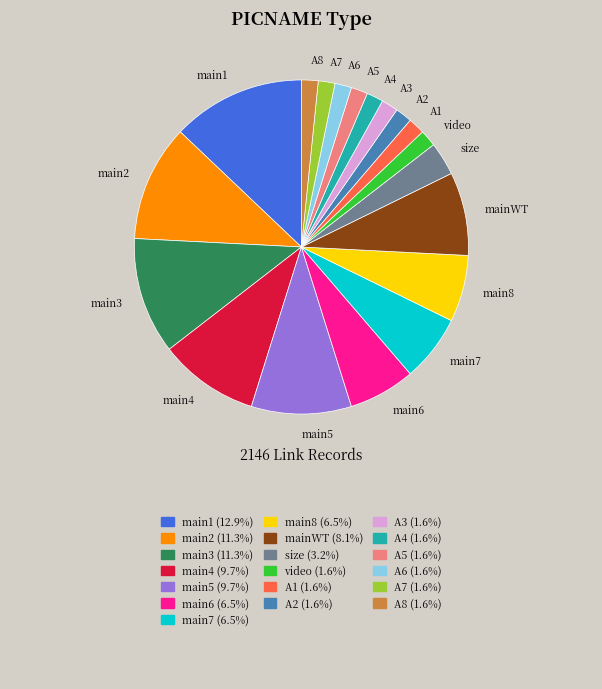

Is there a majority slice in this chart?

No